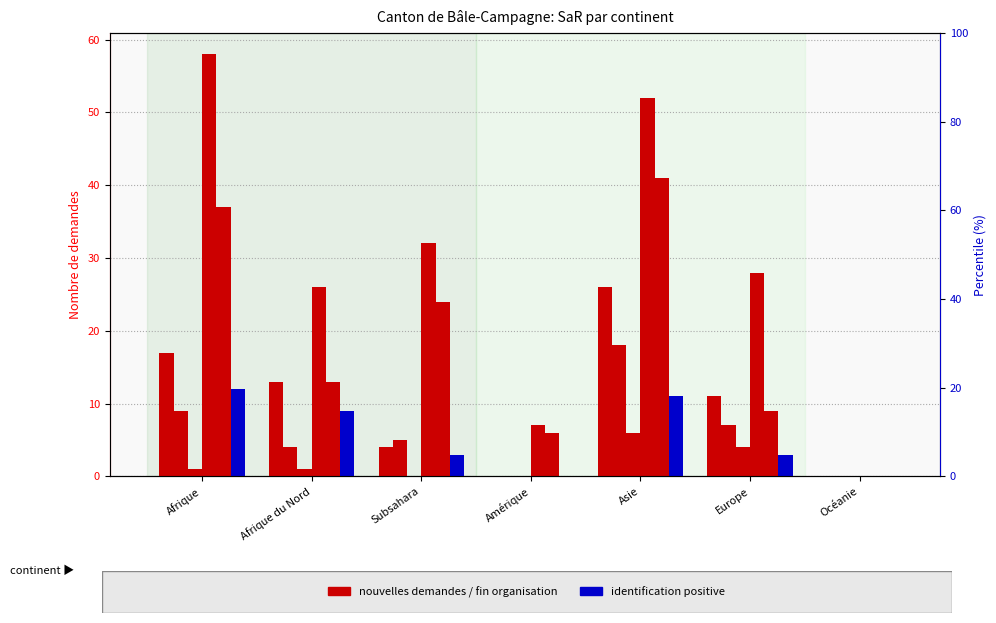

Reading left to right, extract all data points from this chart.

Nouvelles dem. (SaR Ident.): 17	13	4	0	26	11	0
Nouvelles dem. (SaR Obtention): 9	4	5	0	18	7	0
Dem. aide au retour: 1	1	0	0	6	4	0
Nouvelles dem. (Organisation): 58	26	32	7	52	28	0
Fin Organisation départ: 37	13	24	6	41	9	0
Identification positive: 12	9	3	0	11	3	0